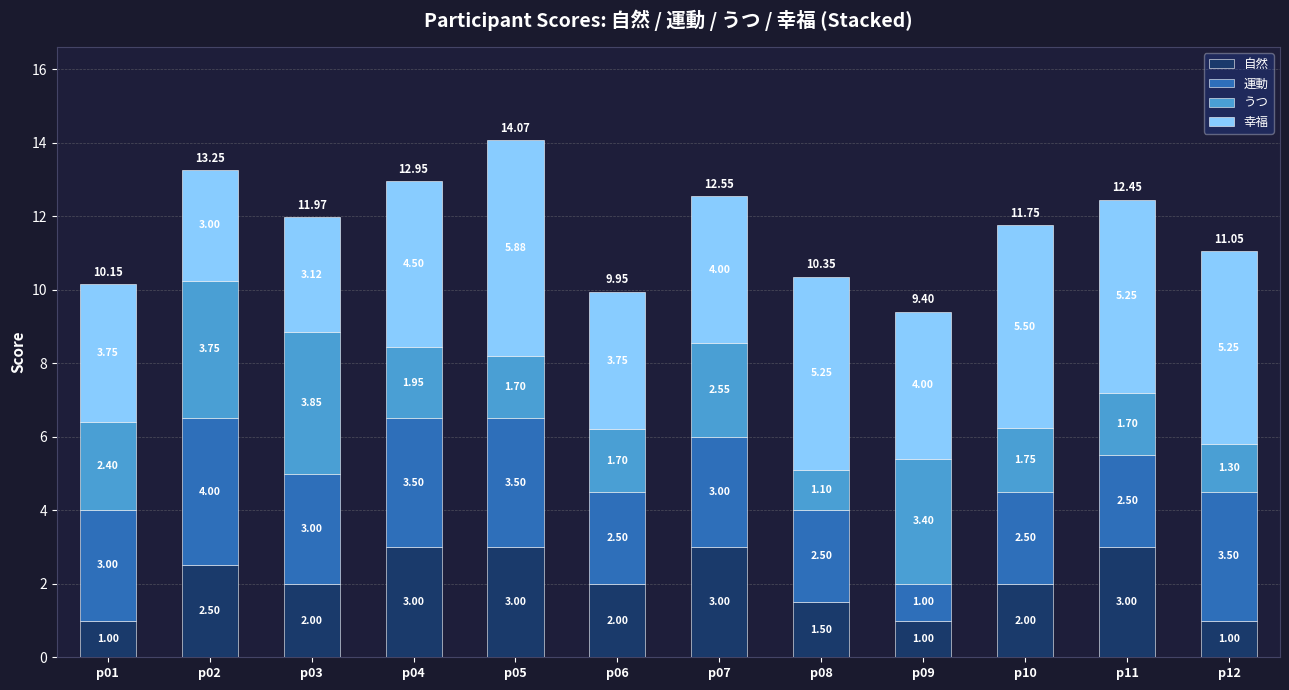

True or false: 自然 has a value of 2.0 at p10.

True